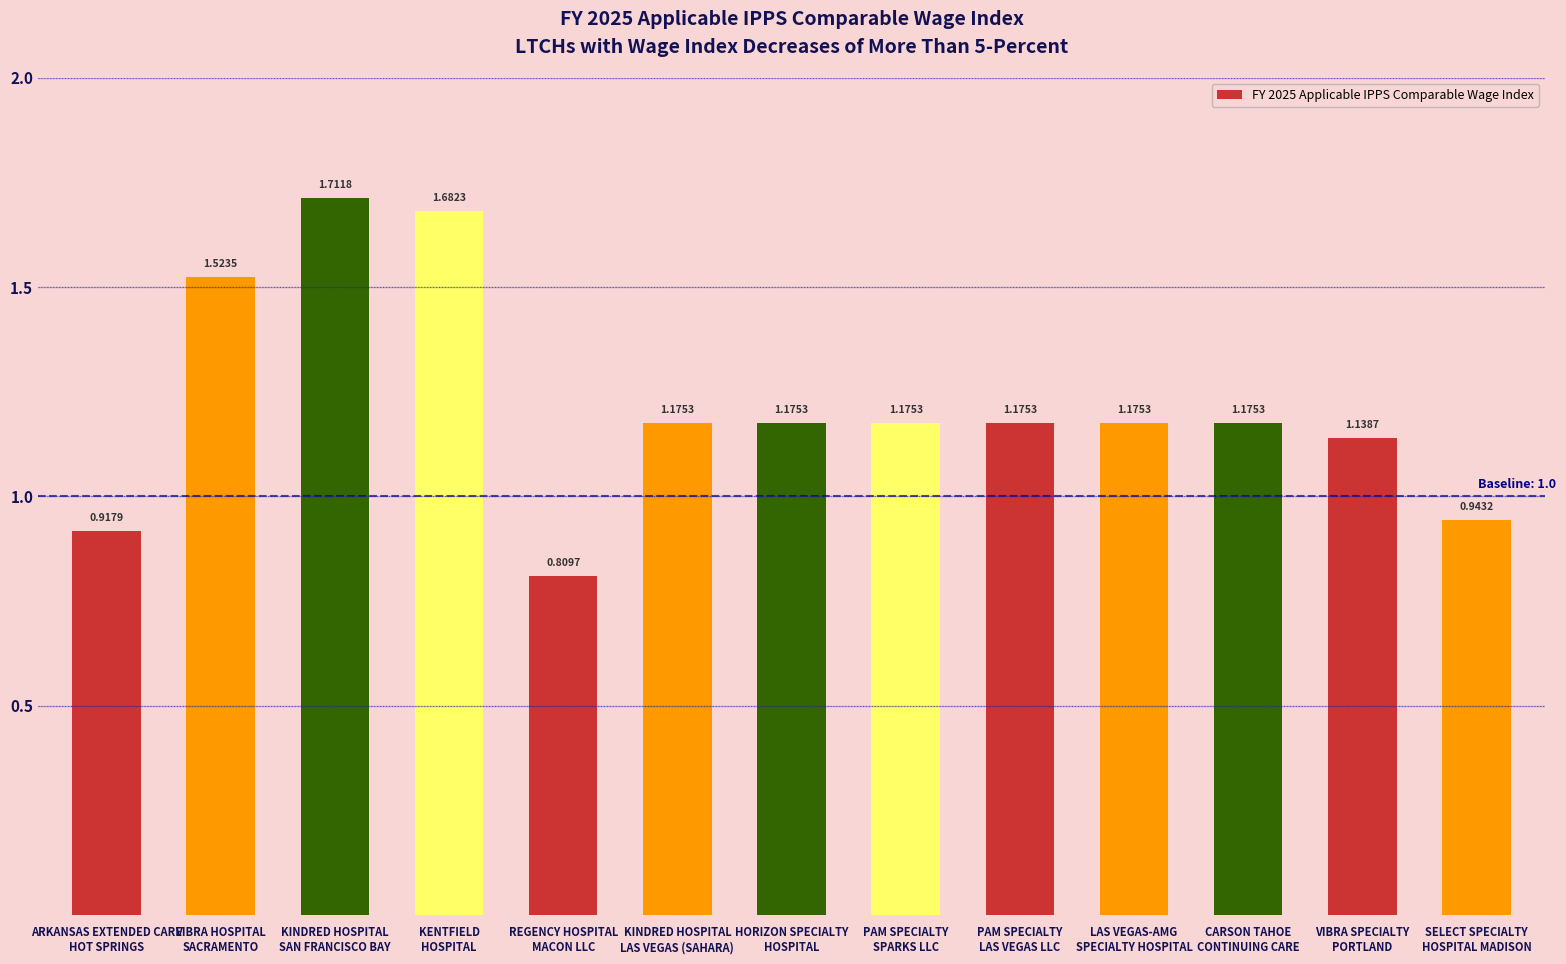

How many bars are there in total?

13